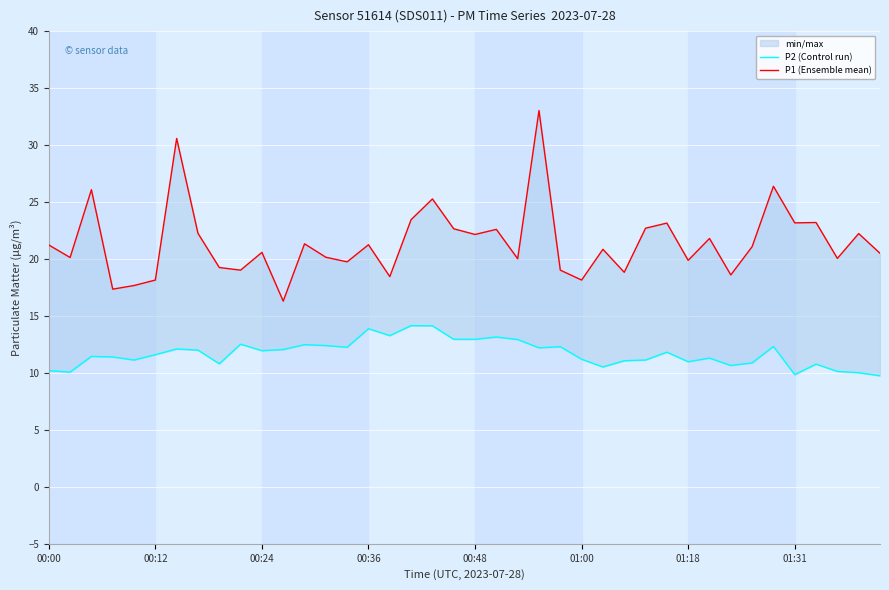

True or false: P2 (Control run) and P1 (Ensemble mean) intersect in this chart.

False